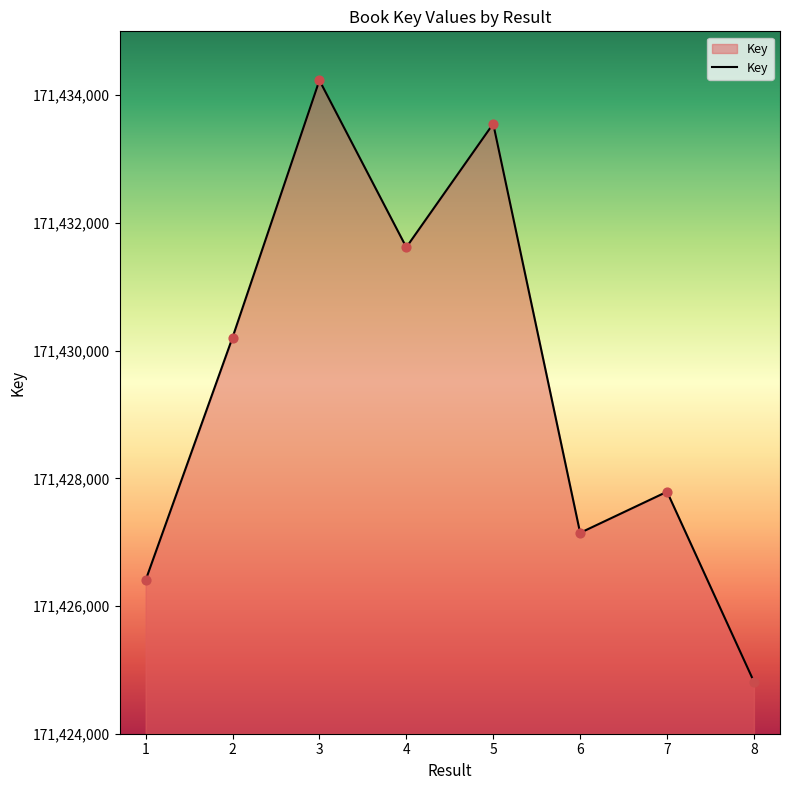

What is the change in value from 1 to 4?

+5215